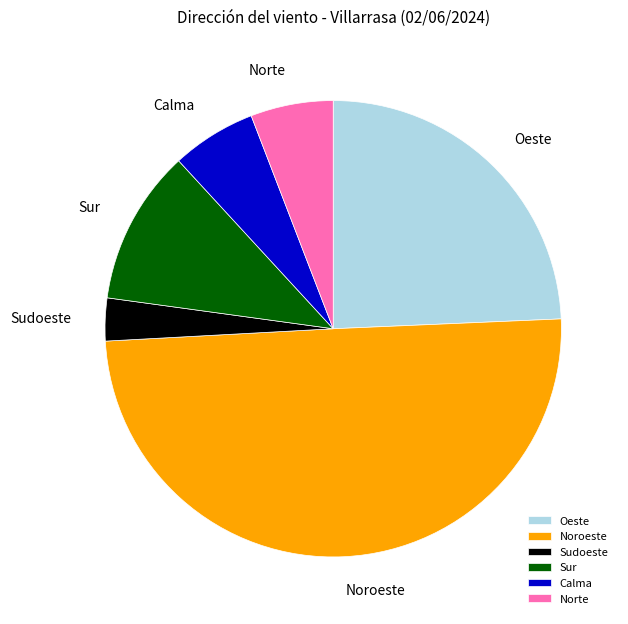

What is the smallest slice in the pie chart?

Sudoeste